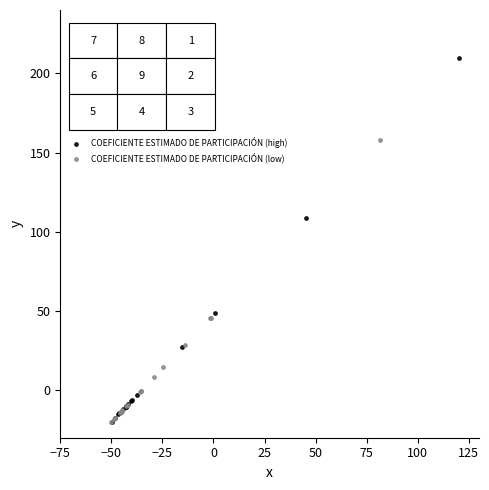

Which series has the largest Y range (max minus min)?

COEFICIENTE ESTIMADO DE PARTICIPACIÓN (high)